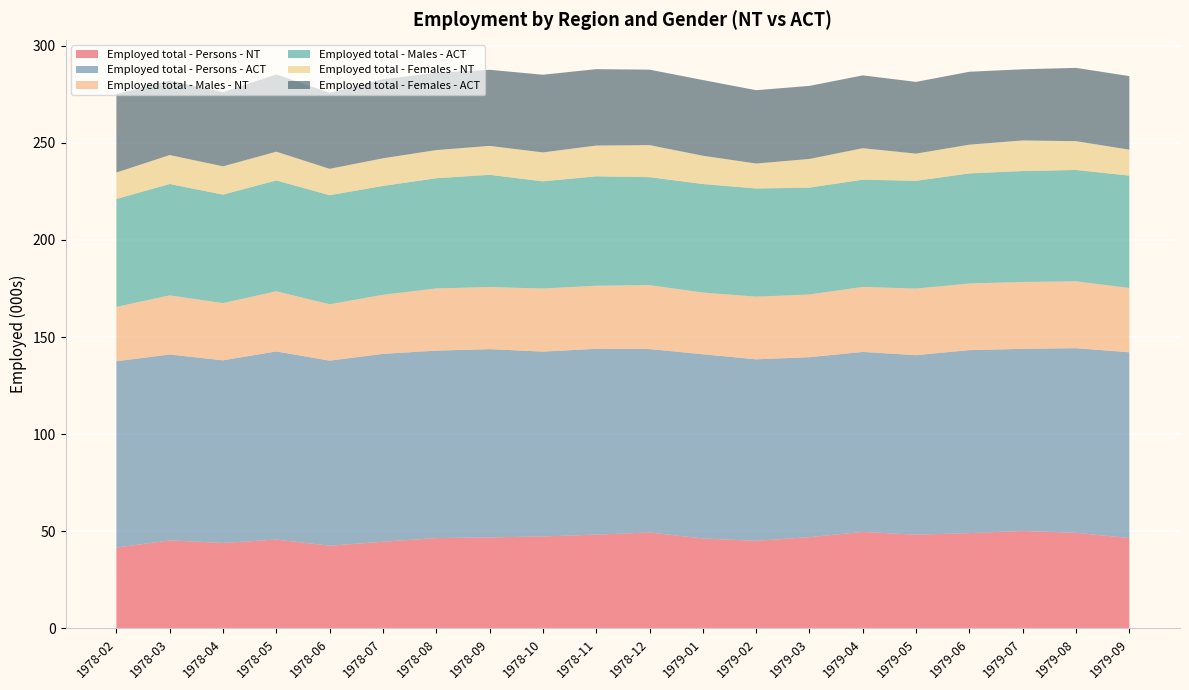

Reading left to right, transcribe all the data shown in this chart.

Employed total - Persons - NT: 41.6	45.3	44.0	45.8	42.6	44.6	46.5	46.9	47.4	48.3	49.4	46.3	45.1	47.0	49.7	48.3	49.1	50.2	49.2	46.5
Employed total - Persons - ACT: 95.9	95.7	94.0	96.8	95.3	96.7	96.5	96.9	95.2	95.6	94.4	94.8	93.4	92.6	92.7	92.4	94.2	93.7	95.0	95.7
Employed total - Males - NT: 28.0	30.4	29.5	31.0	29.0	30.4	32.0	32.0	32.5	32.5	32.9	31.8	32.3	32.3	33.5	34.3	34.3	34.4	34.4	33.1
Employed total - Males - ACT: 55.5	57.3	55.8	57.1	56.1	56.0	56.7	57.8	55.2	56.3	55.6	55.9	55.7	55.0	55.2	55.5	56.7	57.1	57.3	57.8
Employed total - Females - NT: 13.6	14.9	14.6	14.8	13.6	14.2	14.5	14.9	14.9	15.8	16.5	14.6	12.8	14.8	16.2	14.0	14.8	15.8	14.8	13.4
Employed total - Females - ACT: 40.4	38.3	38.2	39.8	39.1	40.7	39.8	39.2	40.0	39.3	38.8	39.0	37.8	37.6	37.5	36.9	37.5	36.6	37.7	37.9